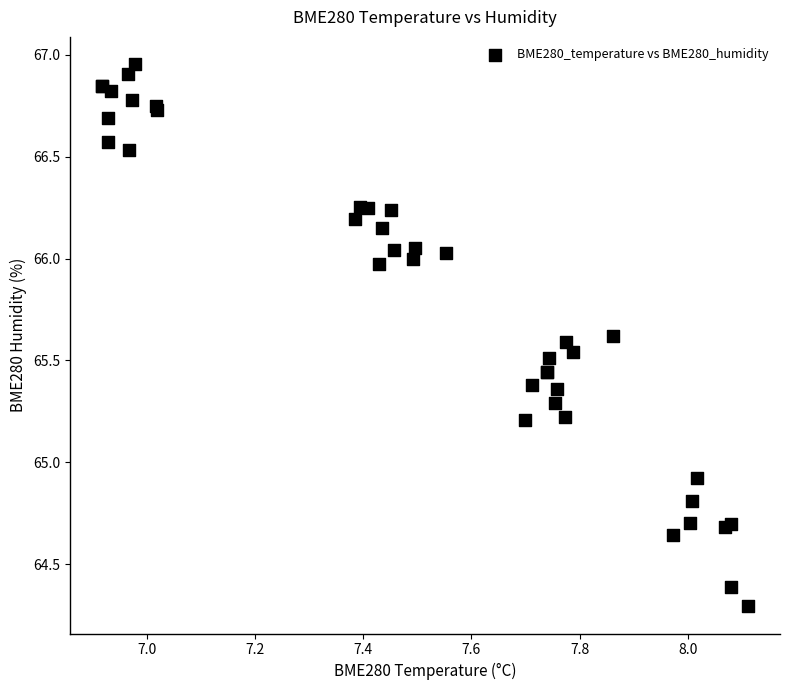

What Y value in the scatter plot is closest to 65?

64.9